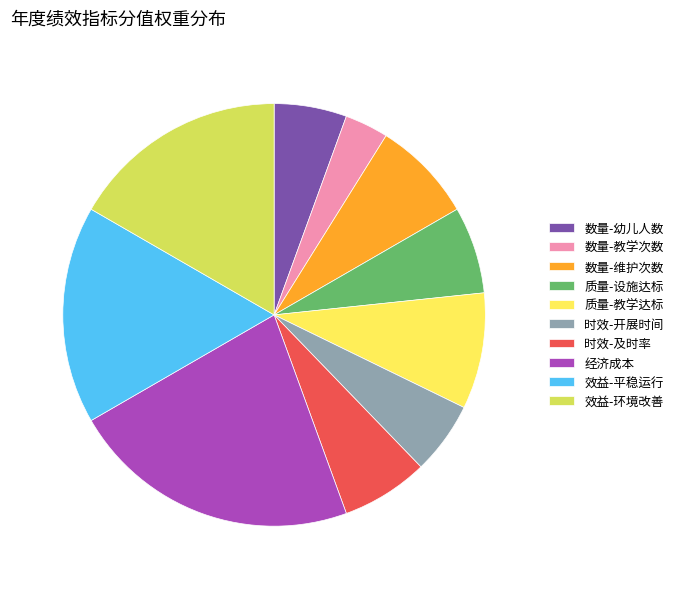

True or false: 效益-环境改善 accounts for 29% of the total.

False